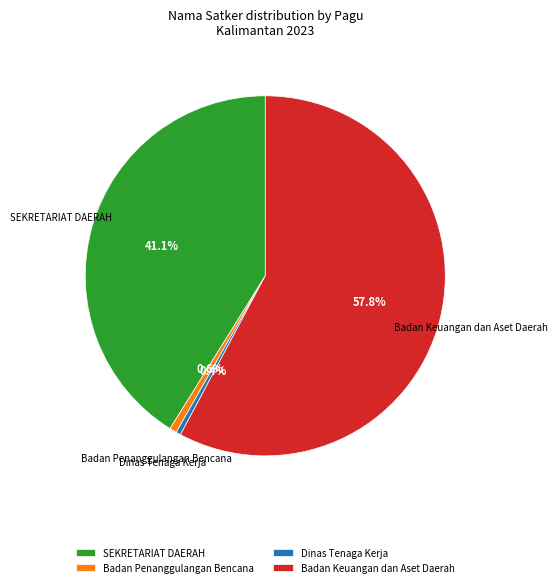

Which has a higher value, Badan Penanggulangan Bencana or Badan Keuangan dan Aset Daerah?

Badan Keuangan dan Aset Daerah